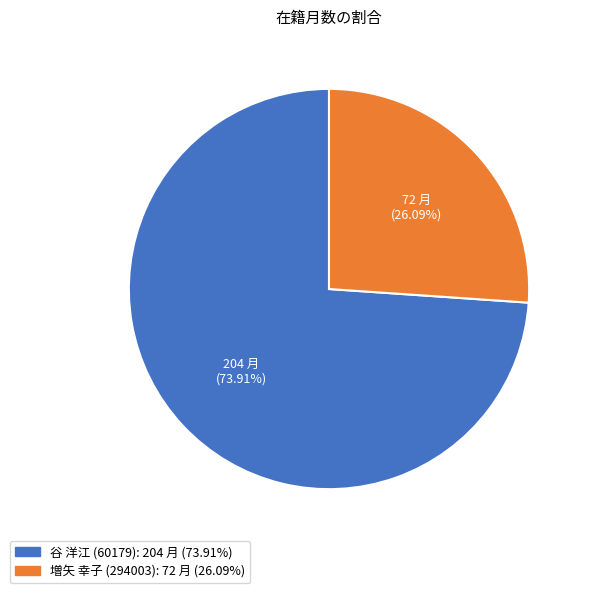

How many segments does this pie chart have?

2